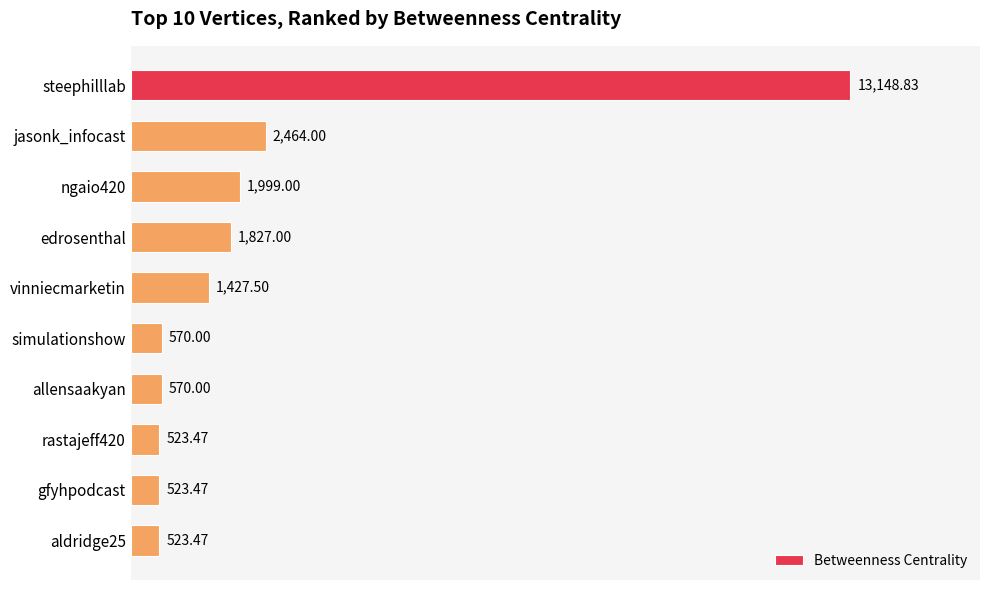

Where is the data nearest to the value 6836?

jasonk_infocast